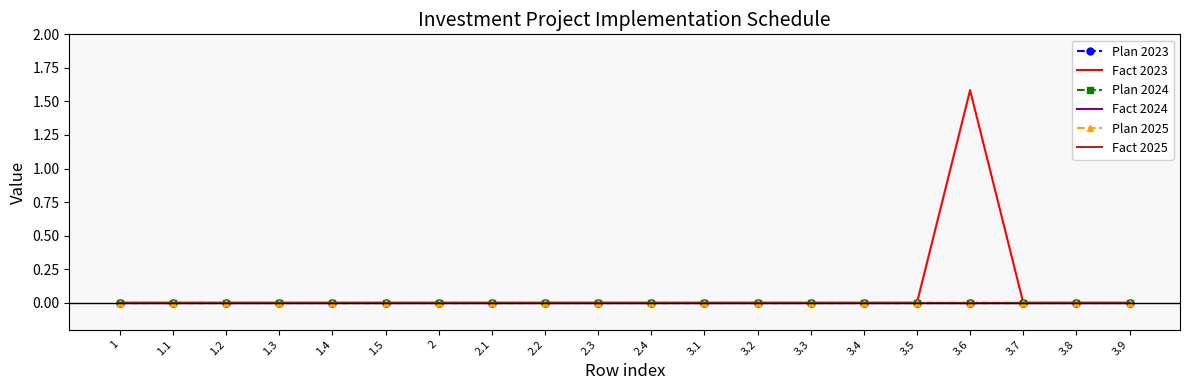

Rank the series at 3.3 from highest to lowest value.

Plan 2023, Fact 2023, Plan 2024, Fact 2024, Plan 2025, Fact 2025